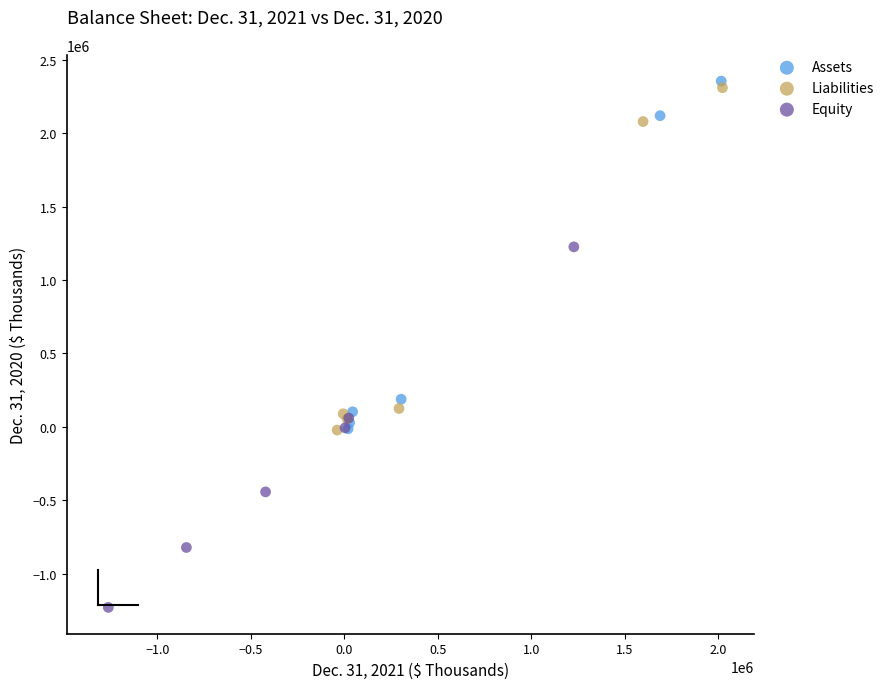

What are all the series names shown in the legend?

Assets, Liabilities, Equity